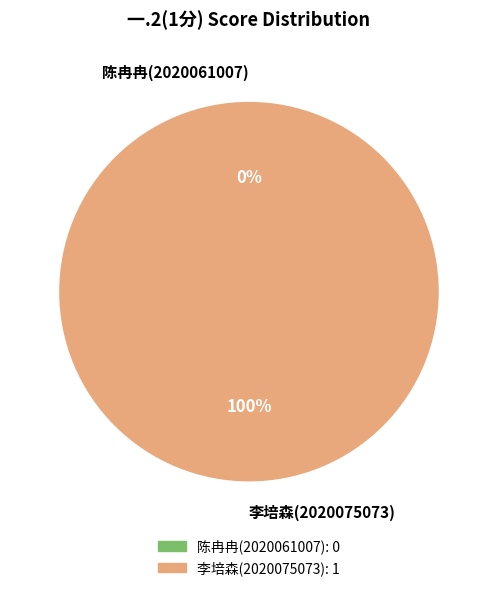

Does 陈冉冉(2020061007) account for over 50% of the chart?

No